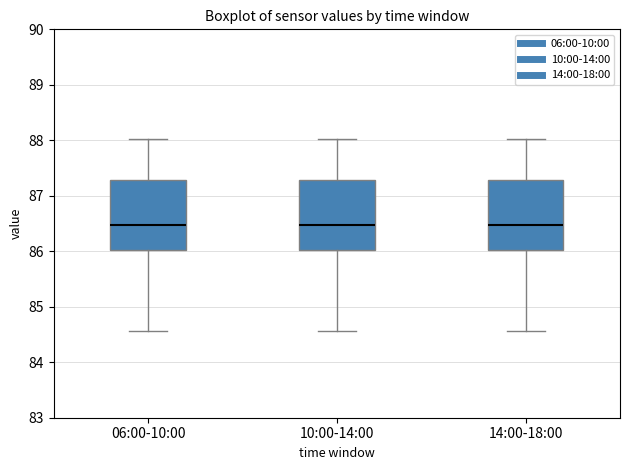

Reading left to right, transcribe this box plot: for each box, give where its median line is, the range the box spans, and where its two whiskers end, as read against the y-axis. The values are not printed on the chart, so give them approximately, as read against the axis.

06:00-10:00: median 86.5, box 86.0 to 87.3, whiskers 84.6 to 88.0
10:00-14:00: median 86.5, box 86.0 to 87.3, whiskers 84.6 to 88.0
14:00-18:00: median 86.5, box 86.0 to 87.3, whiskers 84.6 to 88.0